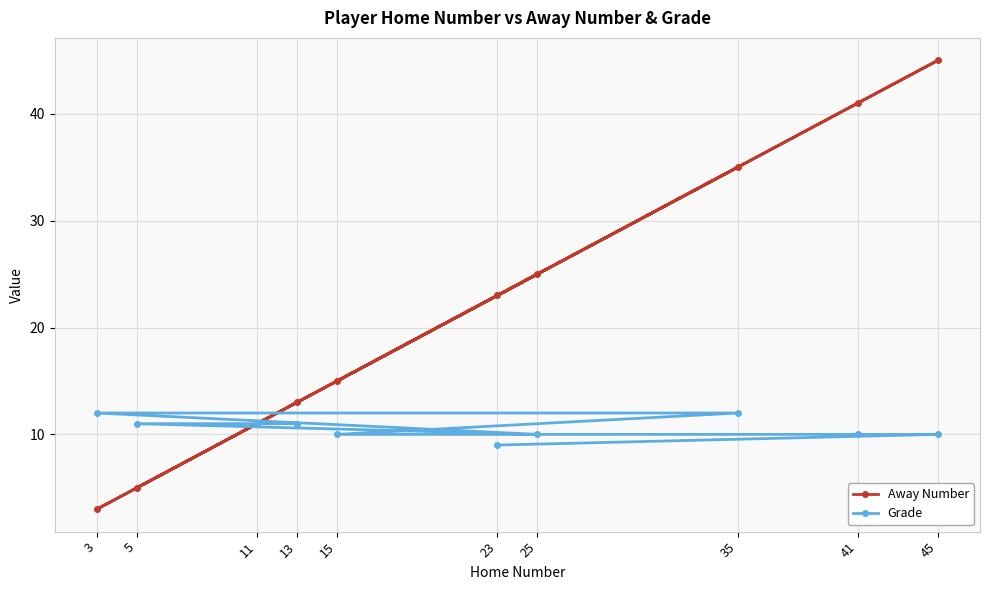

What is the difference between the highest and lowest values at 13?

2